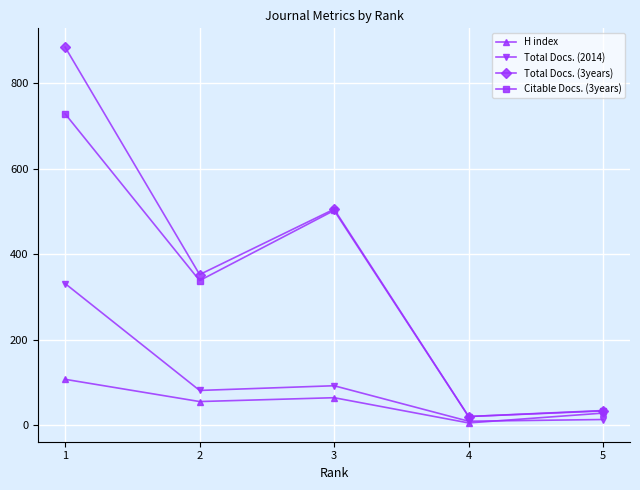

List the series in order of their peak value, highest first.

Total Docs. (3years), Citable Docs. (3years), Total Docs. (2014), H index